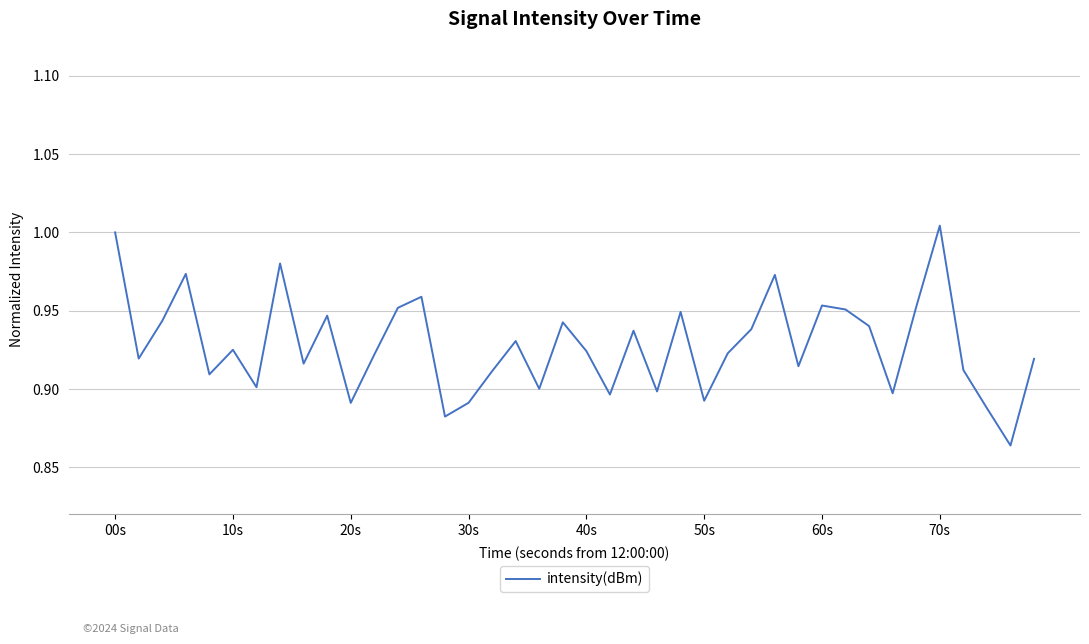

How many lines are shown in the chart?

1